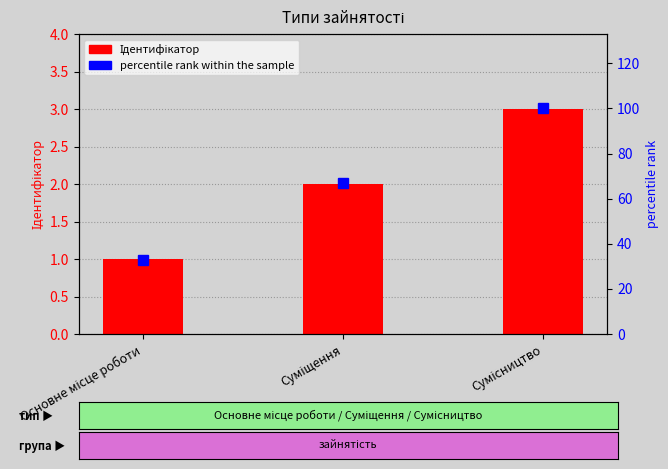

What value does the percentile rank within the sample series have at Суміщення, to the nearest 5?

65